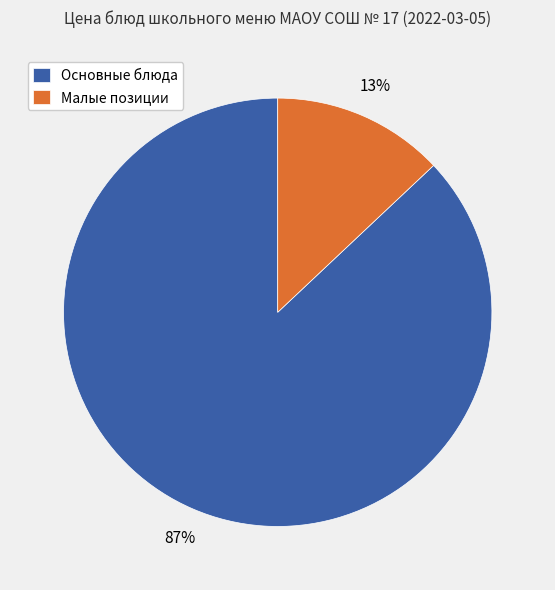

Between Основные блюда and Малые позиции, which is larger?

Основные блюда